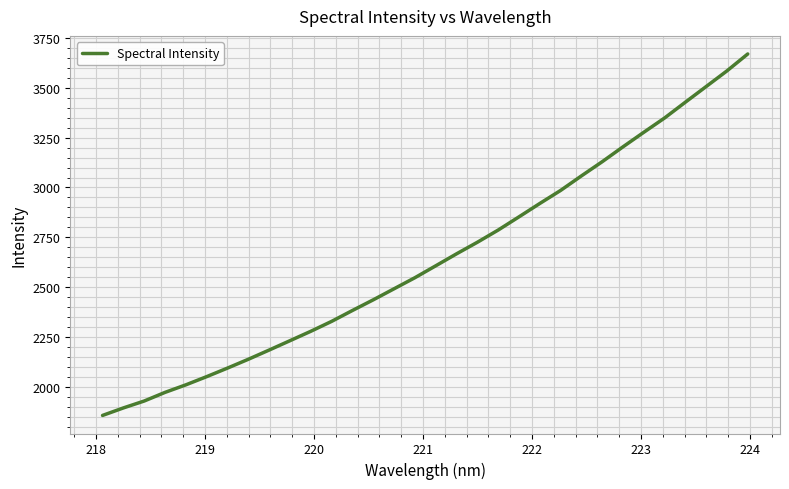

Count the number of categories in the chart.

32